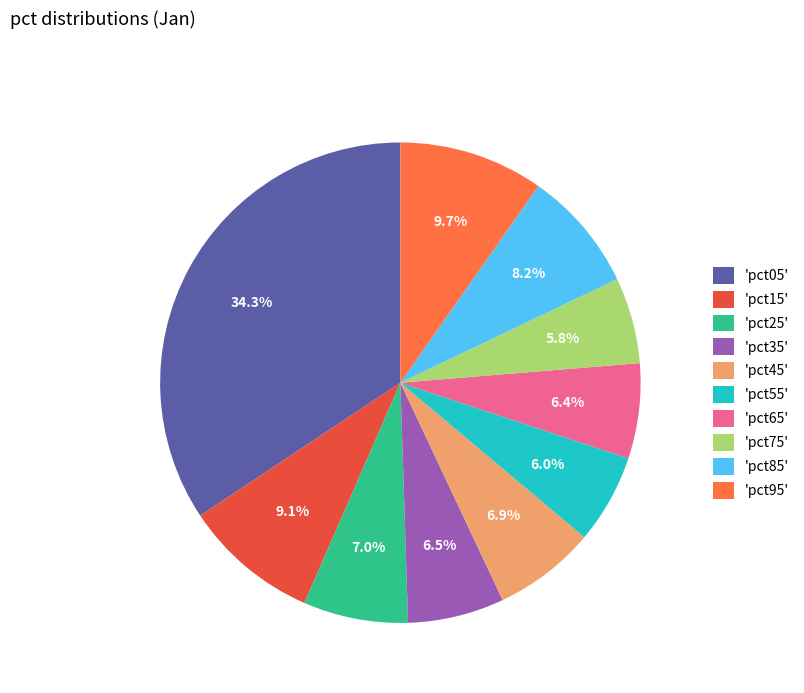

Which has a higher value, 'pct95' or 'pct65'?

'pct95'